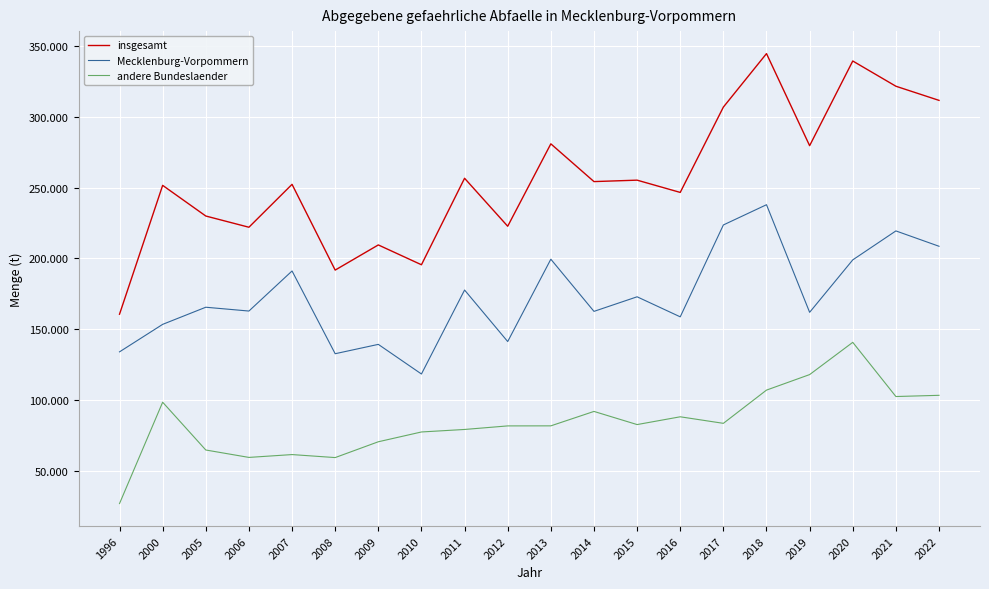

What is the sum of all andere Bundeslaender values?

1675499